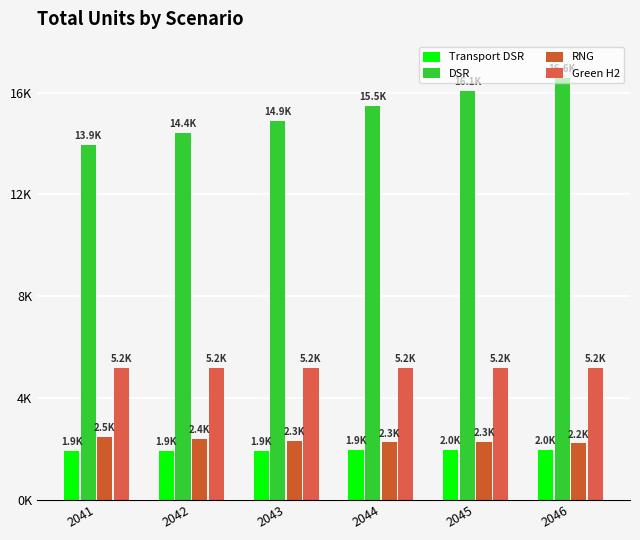

Count the RNG values in the range 2260 to 2400.

4